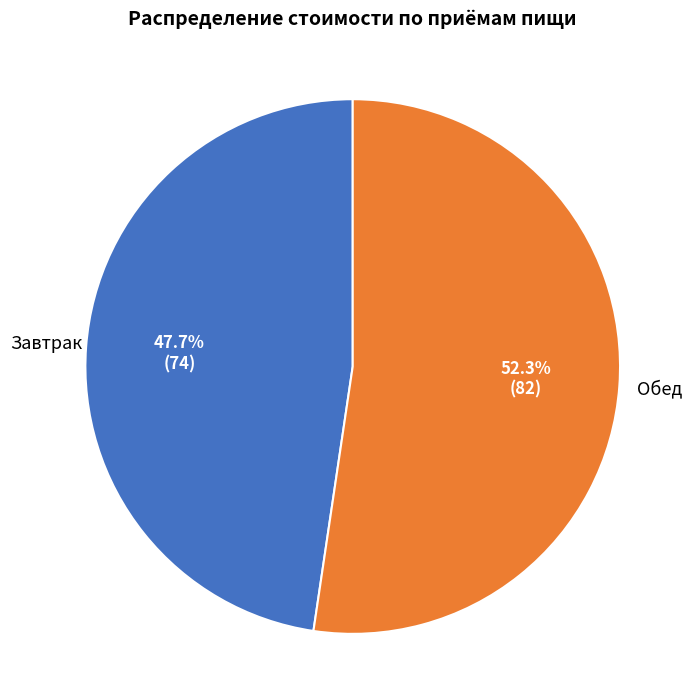

How many segments does this pie chart have?

2